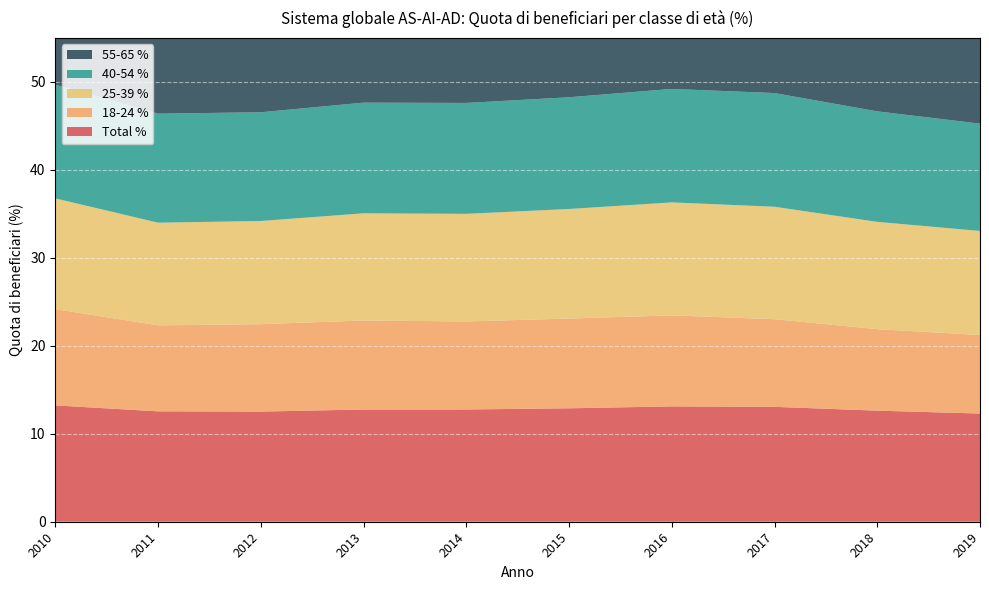

Reading left to right, list all the values displayed in this chart.

Total %: 2019=12.3	2018=12.6	2017=13.1	2016=13.1	2015=12.9	2014=12.8	2013=12.8	2012=12.5	2011=12.5	2010=13.2
18-24 %: 2019=8.9	2018=9.3	2017=10.0	2016=10.3	2015=10.2	2014=10.0	2013=10.1	2012=9.9	2011=9.8	2010=10.9
25-39 %: 2019=11.8	2018=12.2	2017=12.8	2016=12.8	2015=12.5	2014=12.2	2013=12.2	2012=11.7	2011=11.7	2010=12.6
40-54 %: 2019=12.2	2018=12.6	2017=12.9	2016=12.9	2015=12.7	2014=12.6	2013=12.6	2012=12.4	2011=12.4	2010=12.9
55-65 %: 2019=14.9	2018=15.2	2017=15.5	2016=15.5	2015=15.5	2014=15.6	2013=15.6	2012=15.7	2011=16.0	2010=16.2